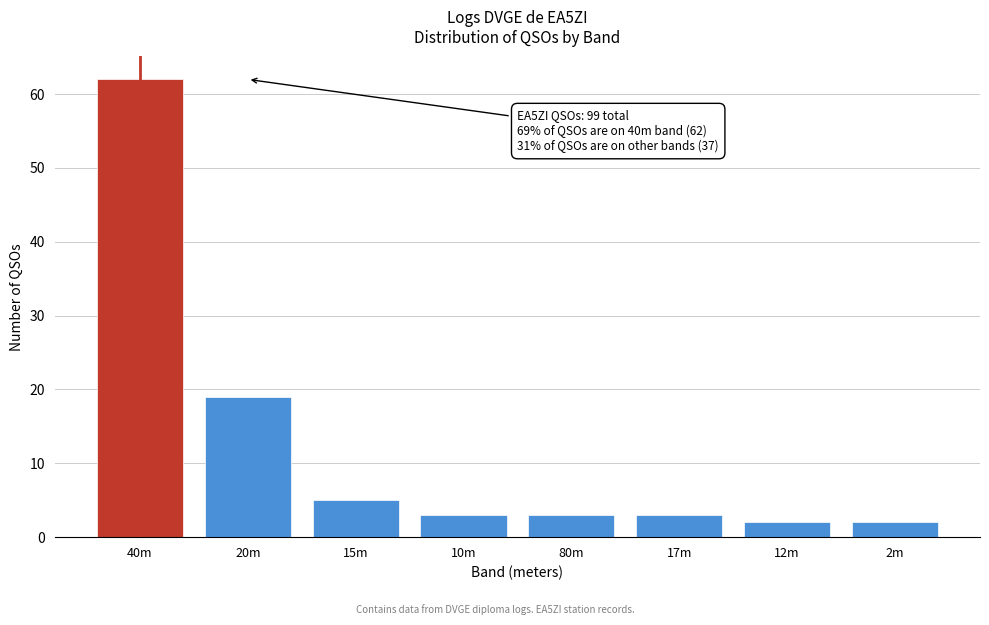

Reading left to right, transcribe all the data shown in this chart.

40m=62	20m=19	15m=5	10m=3	80m=3	17m=3	12m=2	2m=2